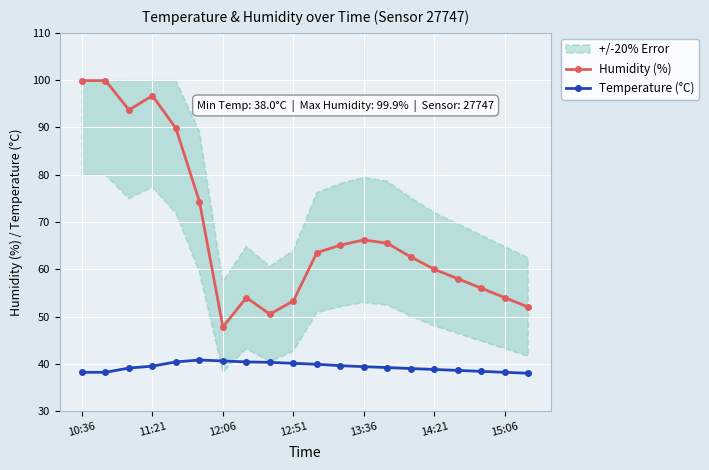

How many interior local valleys does the Humidity (%) series have?

3